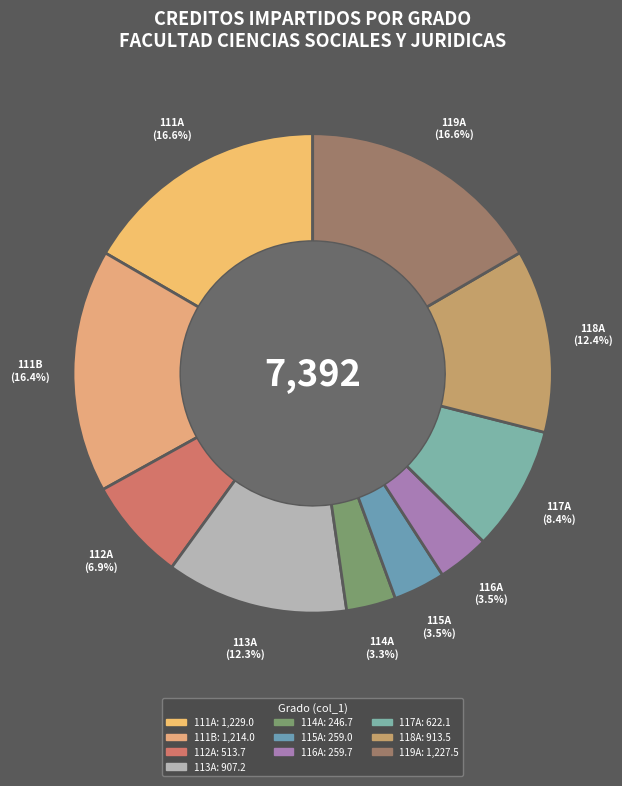

Which has a higher value, 115A or 119A?

119A